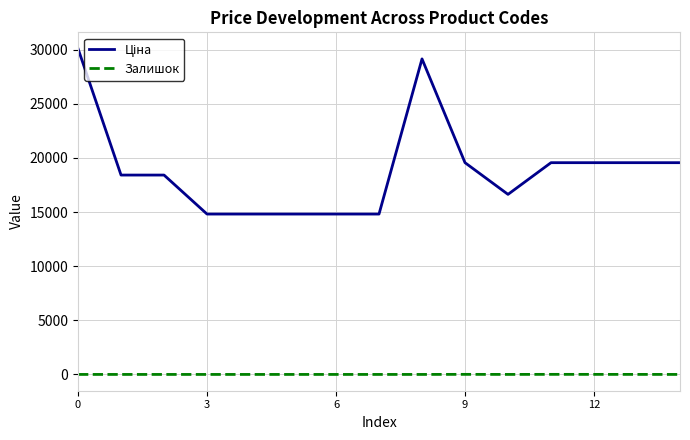

What is the greatest value displayed?

30102.8